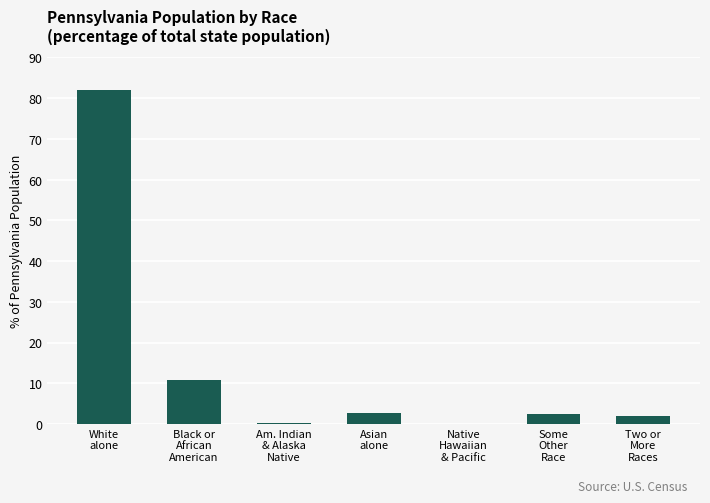

Does the chart contain stacked bars?

No